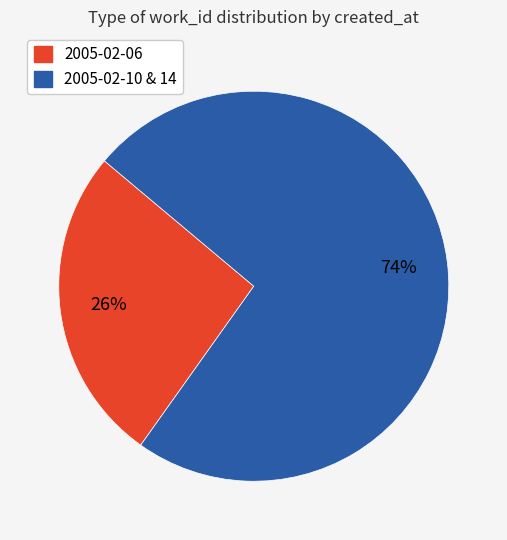

To the nearest percent, what is the average slice percentage?

50%